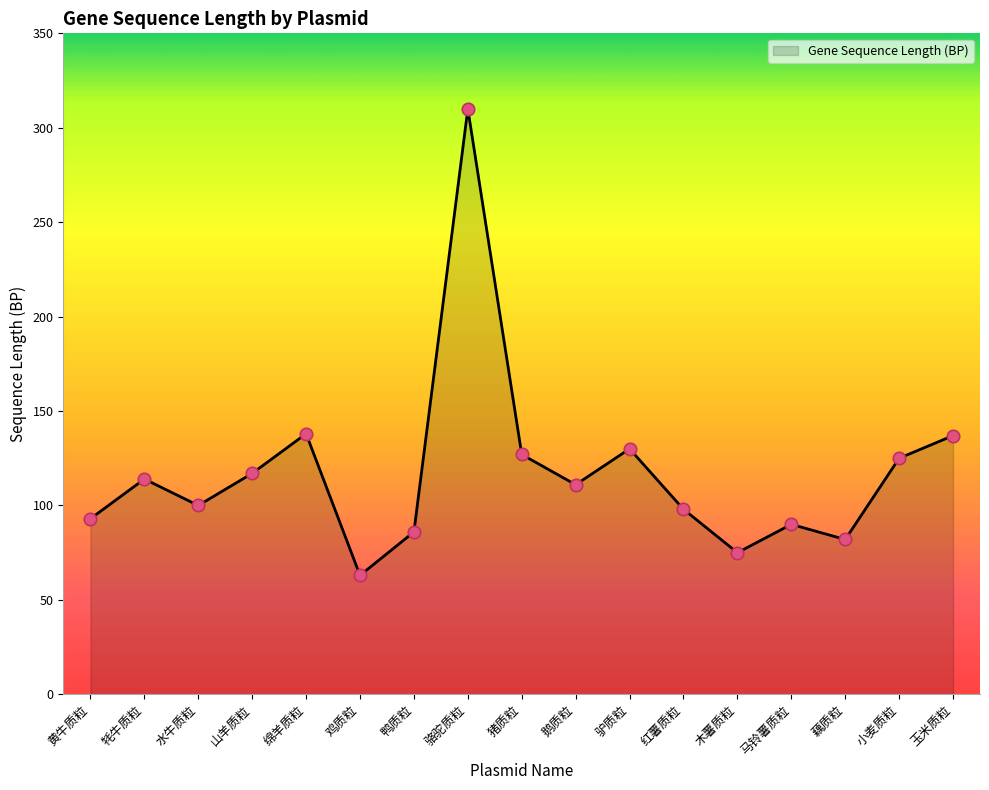

Between 鸡质粒 and 马铃薯质粒, which is larger?

马铃薯质粒